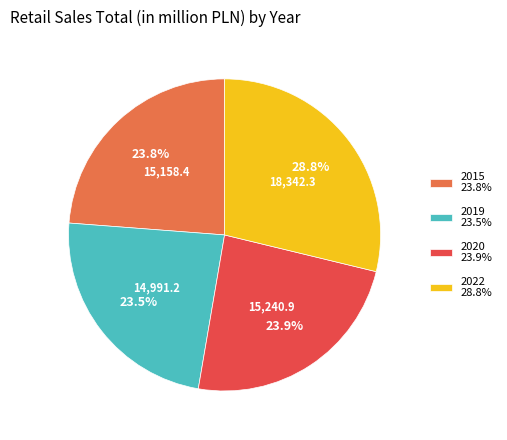

Is there any slice that represents more than half of the pie?

No